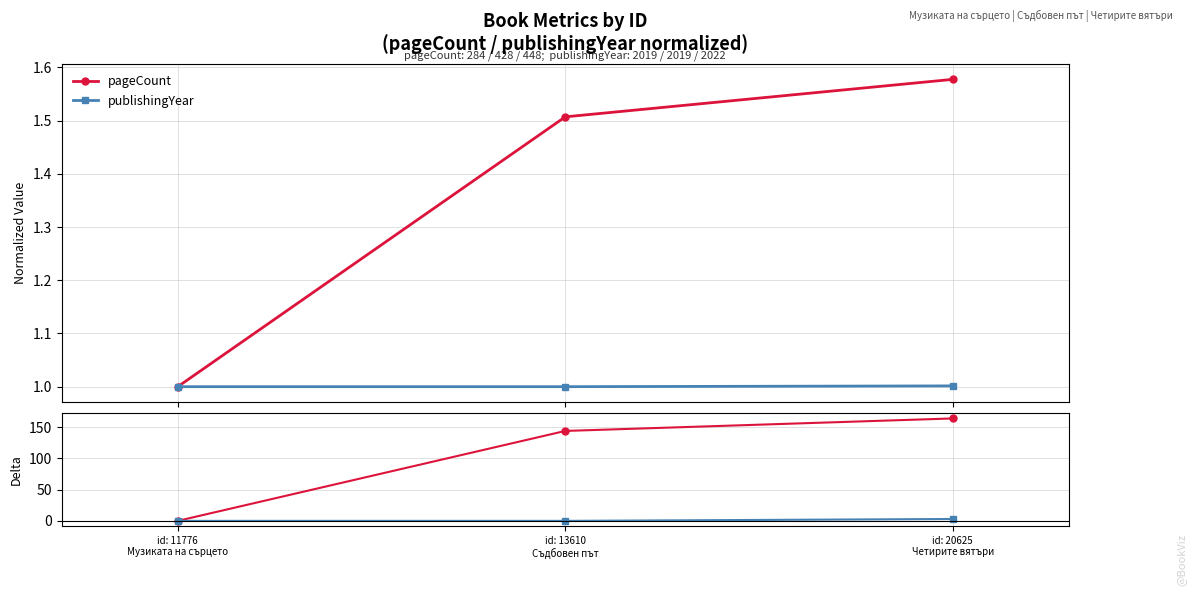

What is the total value across all series at id: 11776
Музиката на сърцето?

2.0